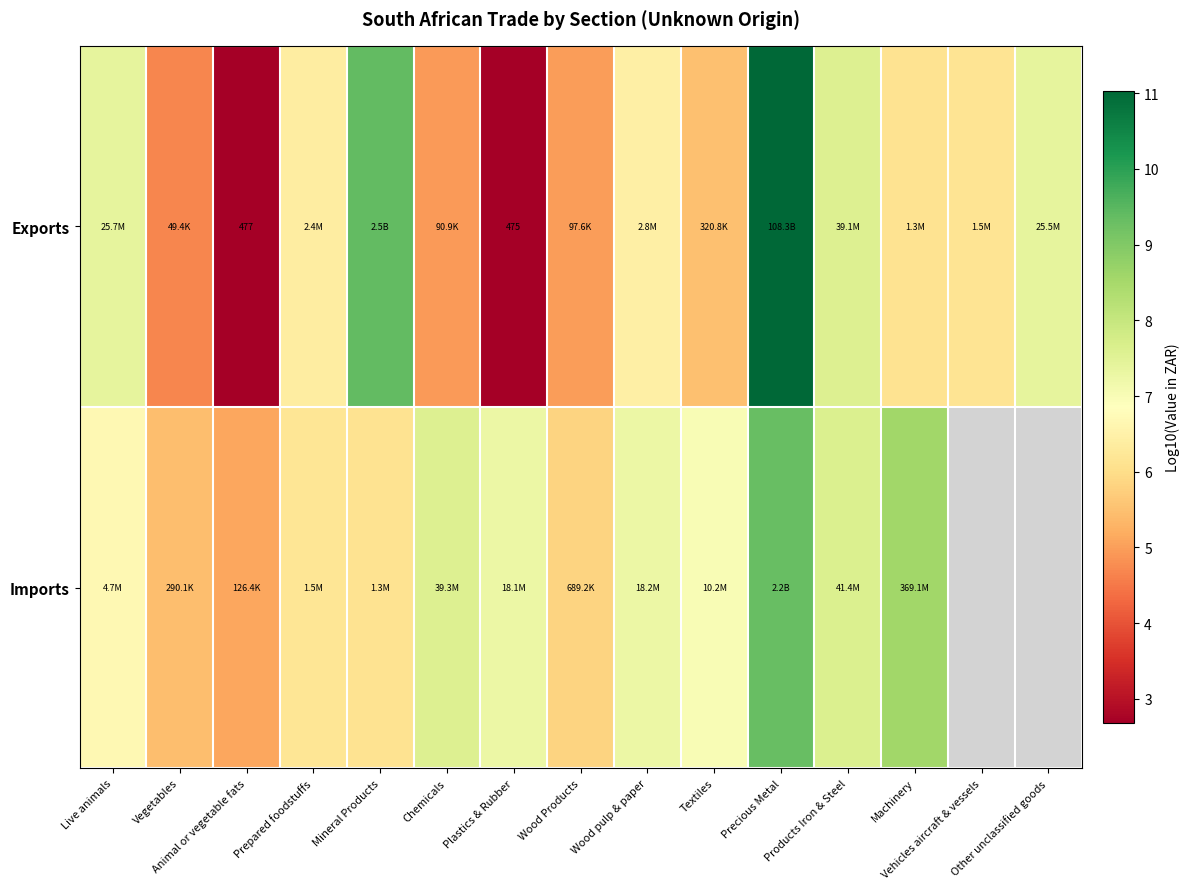

How many values in Imports are above zero?

13